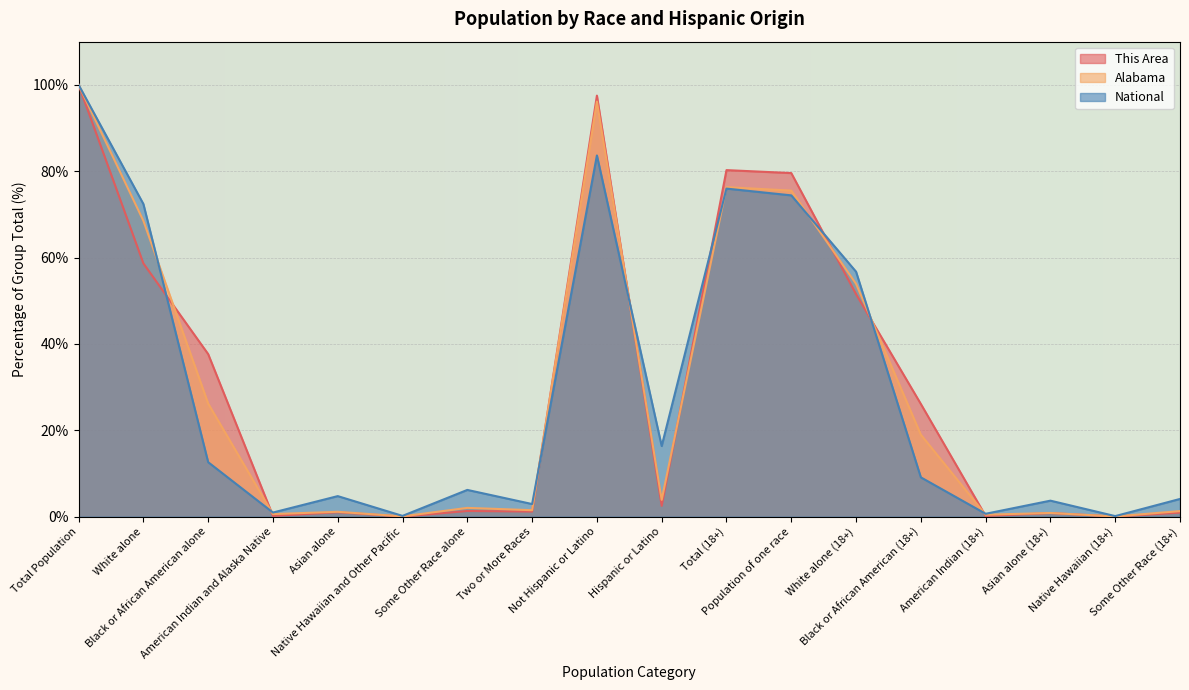

What is the sum of all Alabama values?

527.3